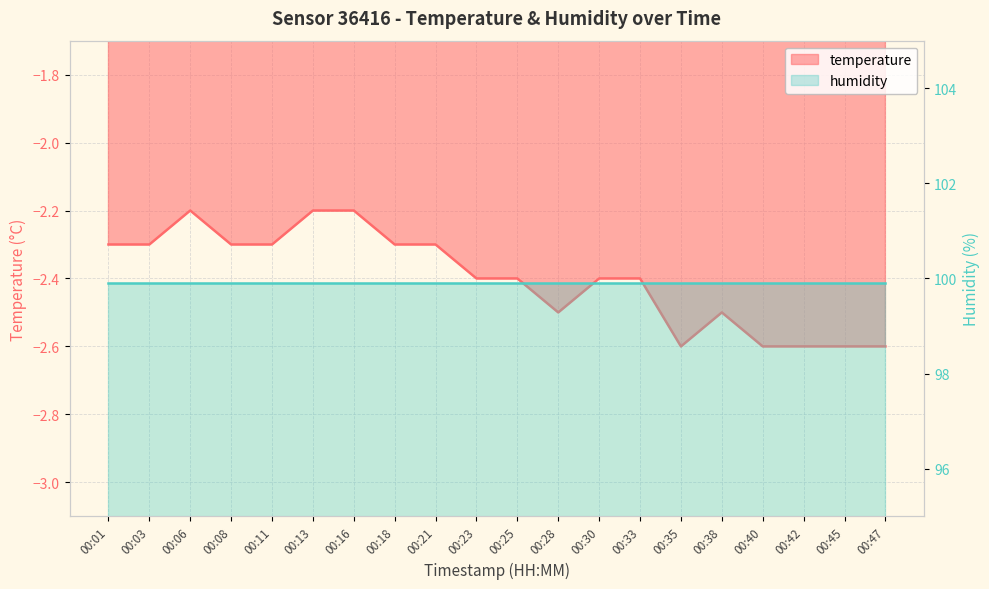

What is the difference between the values at 00:18 and 00:47?

0.3